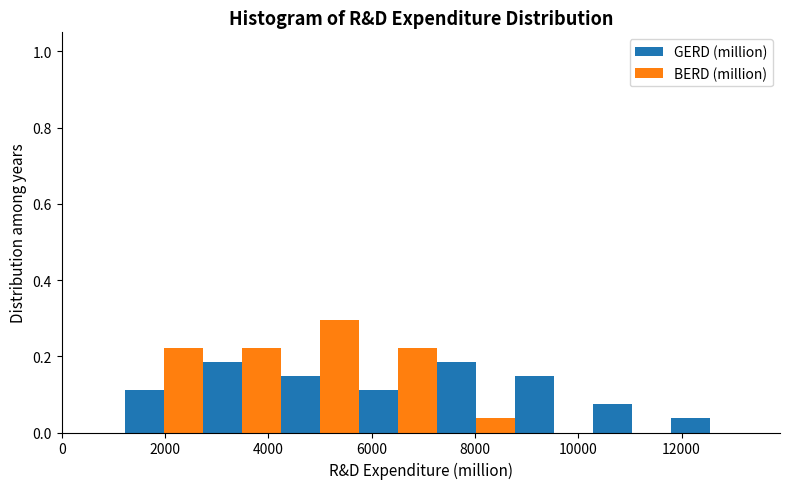

What is the height of the BERD (million) bar covering 4200 to 5800 on the x-axis? Neither the bar edges nor the heights are printed on the chart, so give them approximately, as read against the axes.

0.30